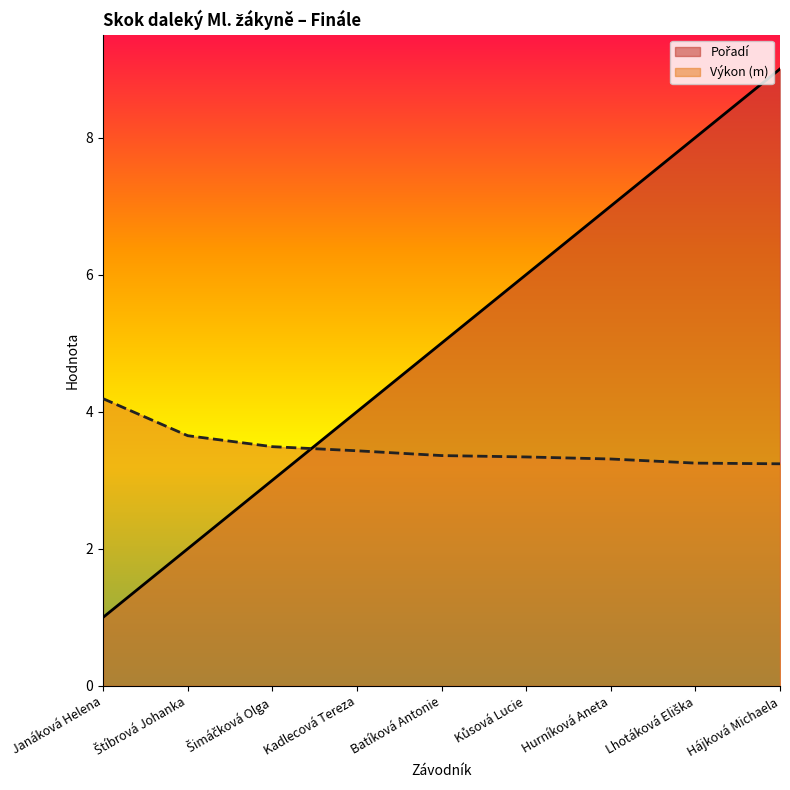

The Pořadí series shows 15.2 at Hájková Michaela. True or false?

False